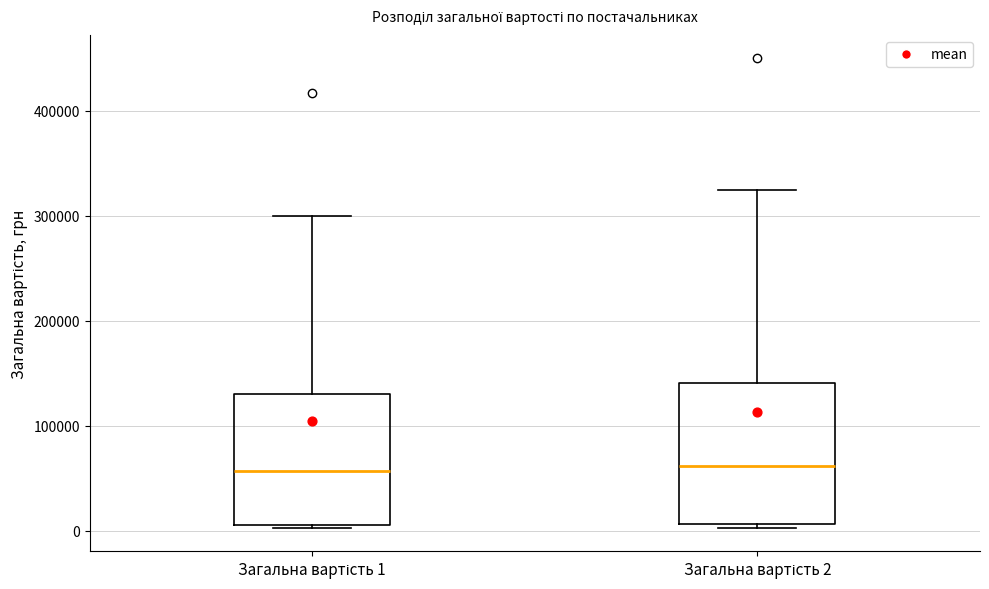

Where does the median line of the box for Загальна вартість 2 sit on the y-axis? The values are not printed on the chart, so give them approximately, as read against the axis.

60000